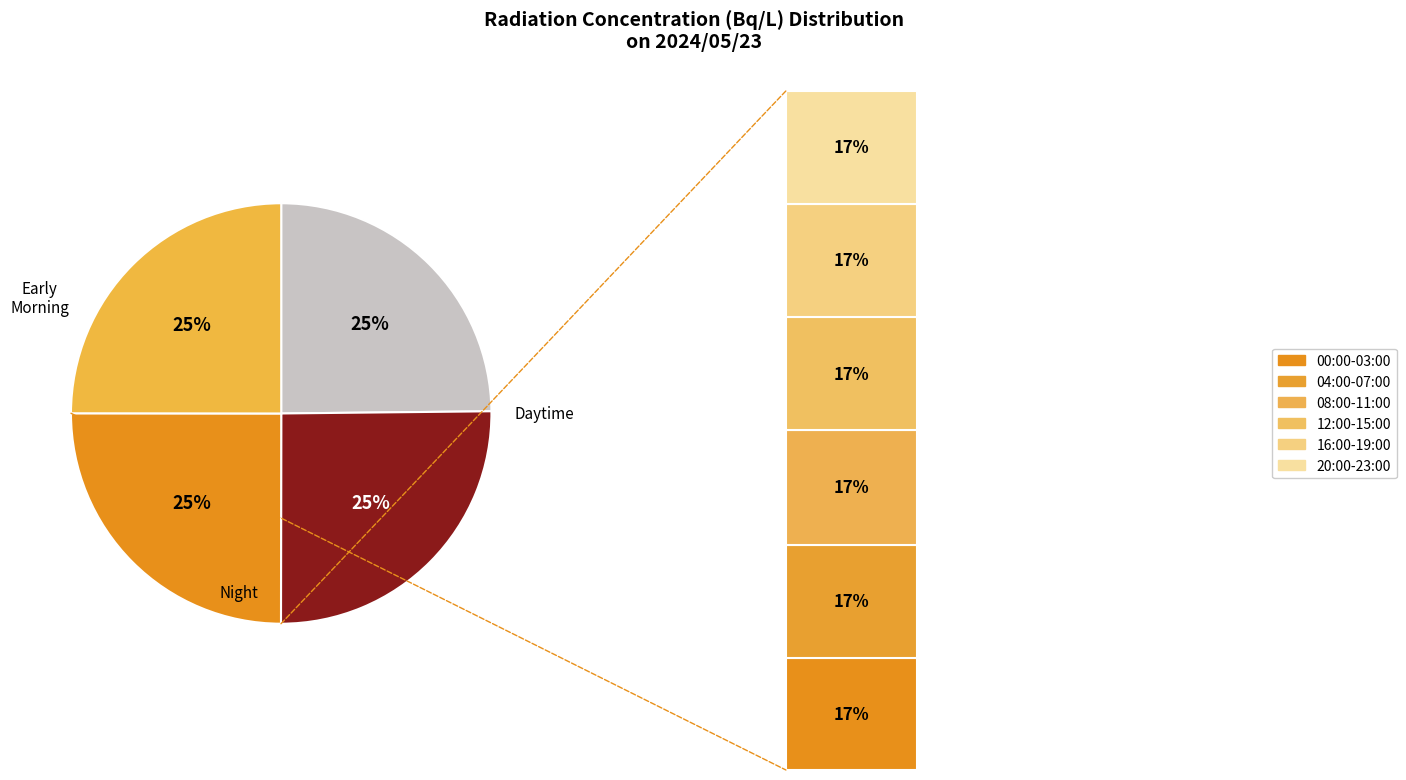

Does 08:00 account for over 50% of the chart?

No